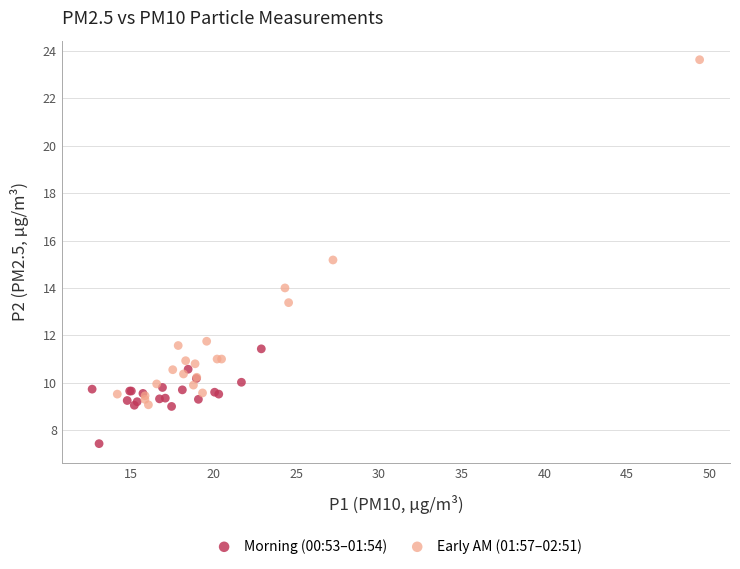

Which series has the widest spread of Y values?

Early AM (01:57–02:51)